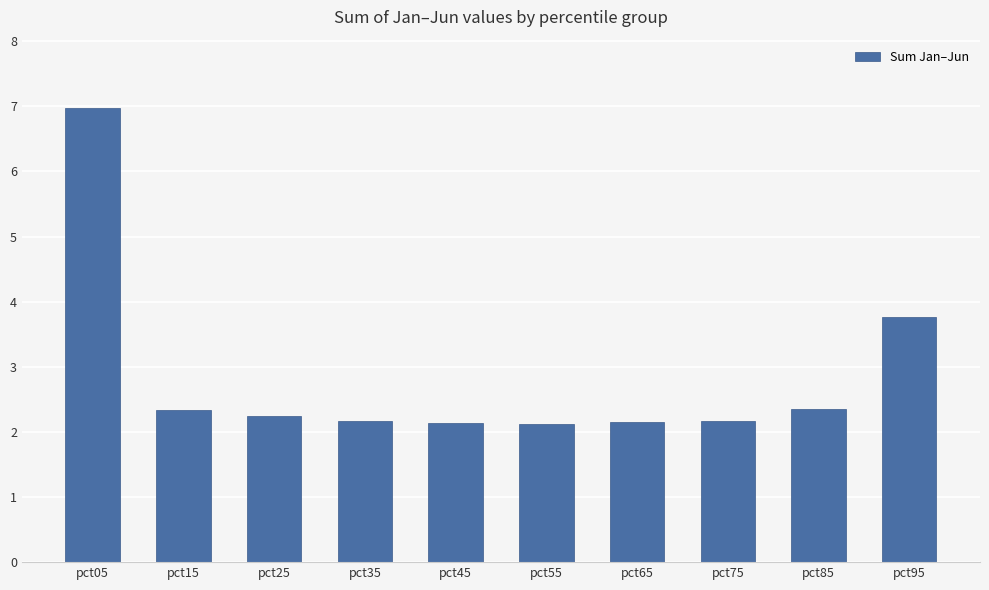

At which category does the chart reach its peak across all series?

pct05